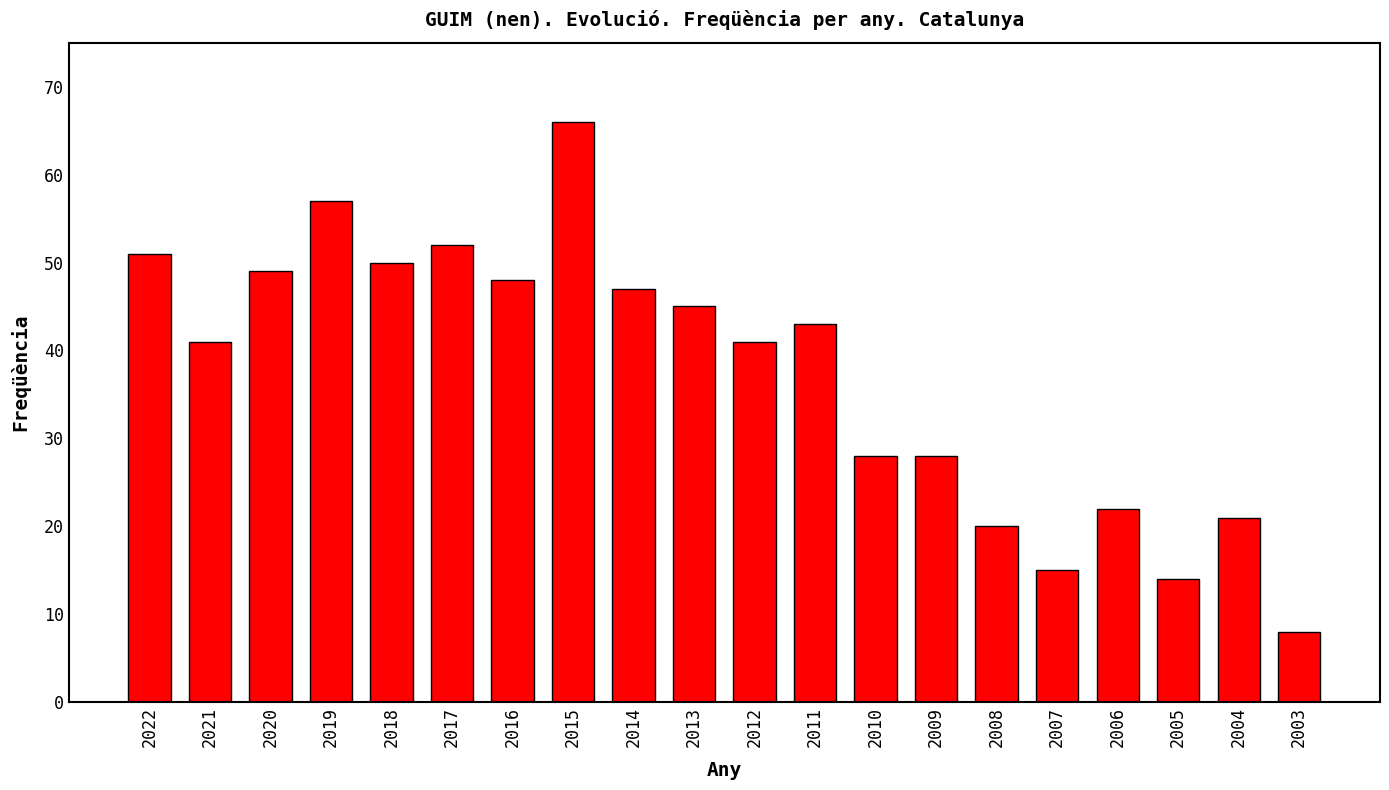

What is the greatest value displayed?

66